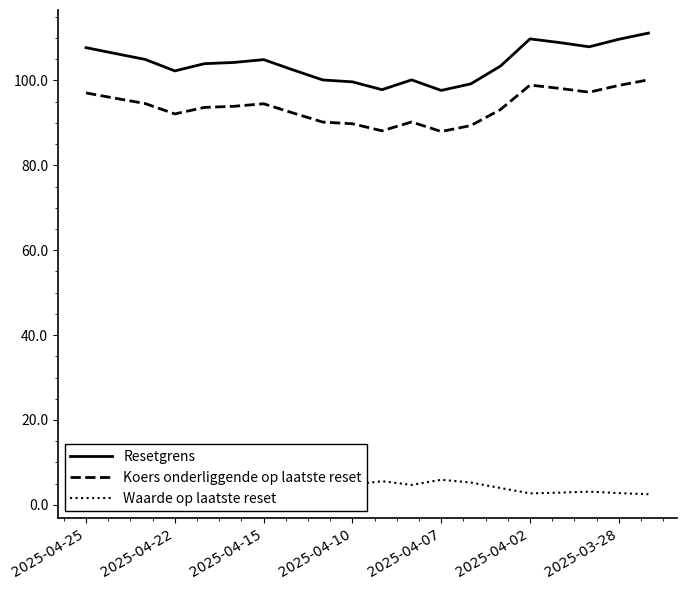

True or false: Waarde op laatste reset and Koers onderliggende op laatste reset intersect in this chart.

False